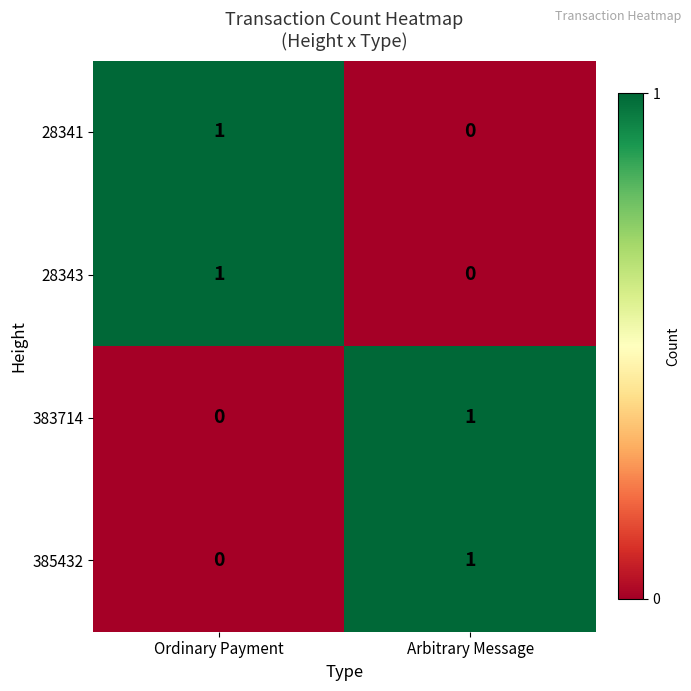

What is the total value across all series at Arbitrary Message?

2